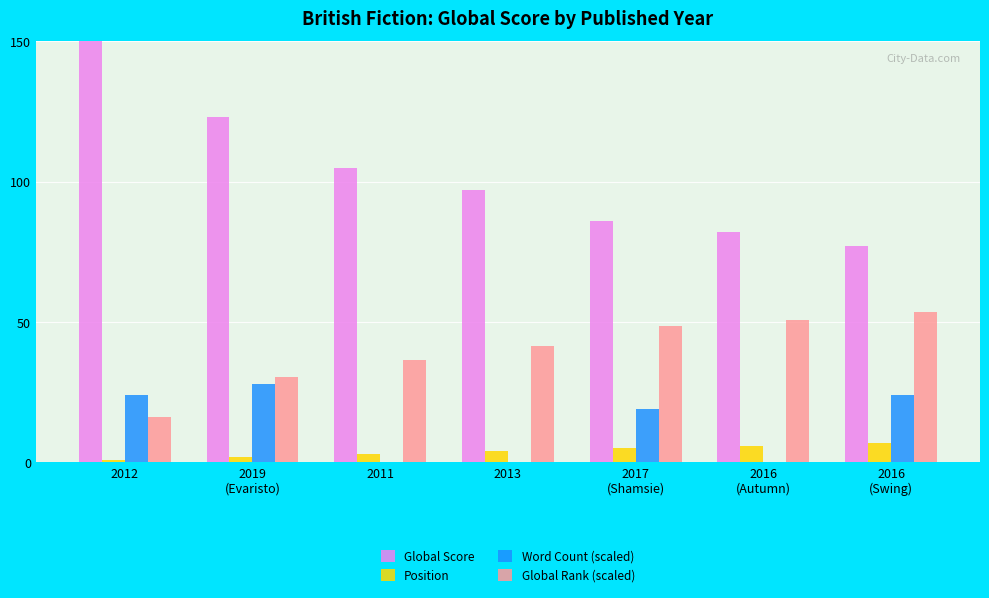

What value does the Position series have at 2013?

4.0